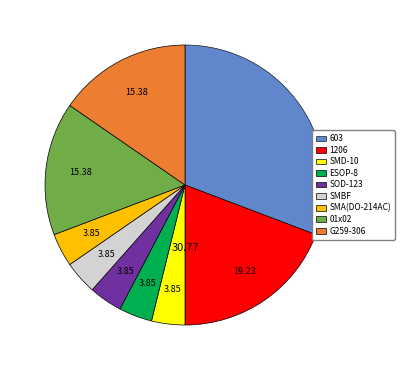

Combined, do 603 and ESOP-8 account for over 50%?

No